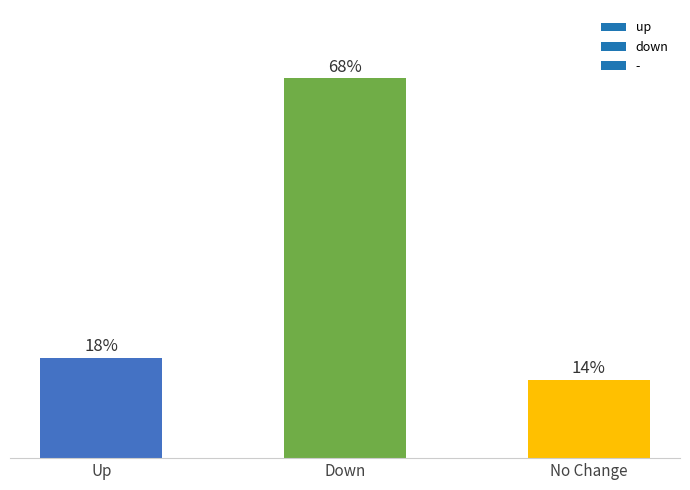

List the labels in order of value, largest first.

Down, Up, No Change